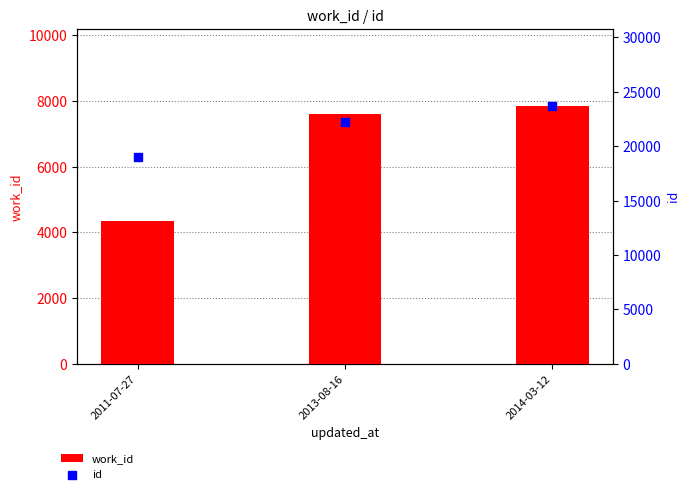

Which series reaches the maximum Y coordinate?

id